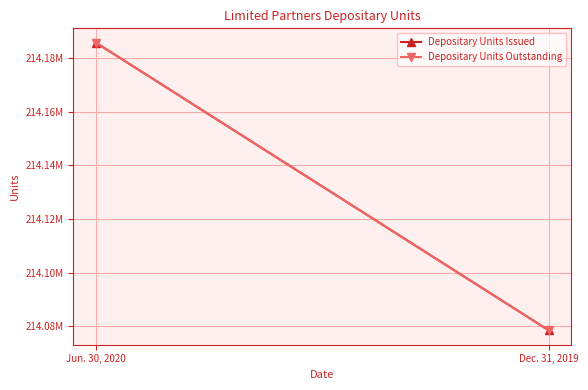

At how many categories does at least one series exceed 214082341?

1